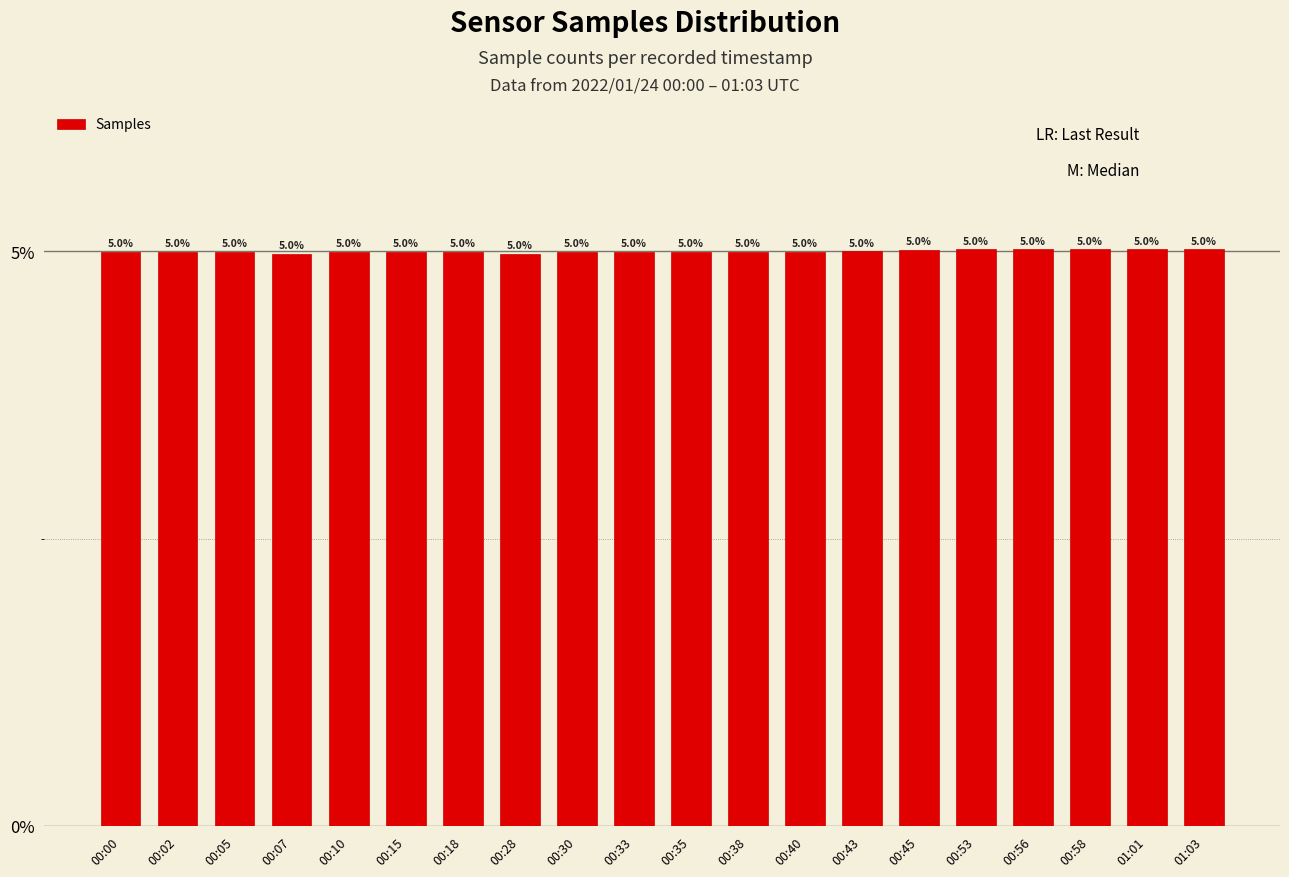

Which category has the lowest value across all series?

00:28